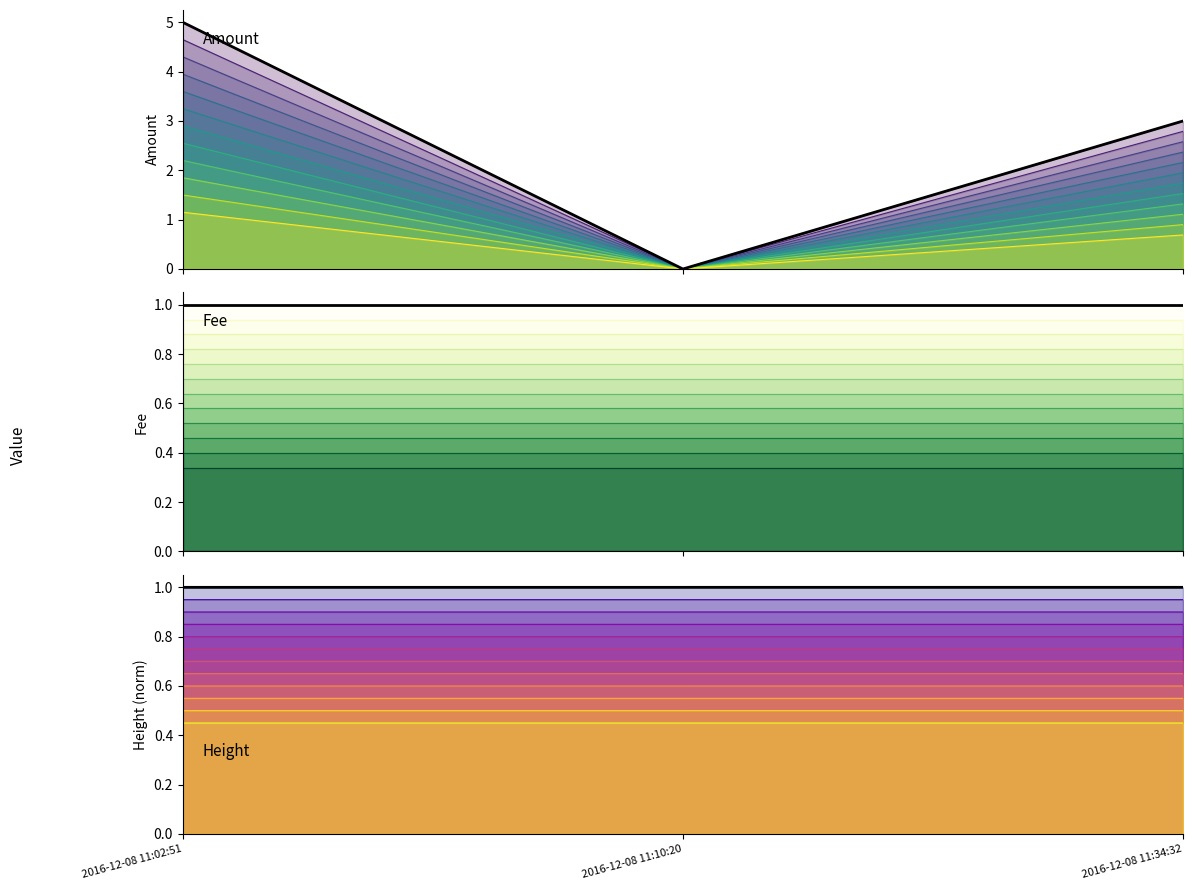

Rank the series at 2016-12-08 11:10:20 from highest to lowest value.

Fee, Height (normalised), Amount